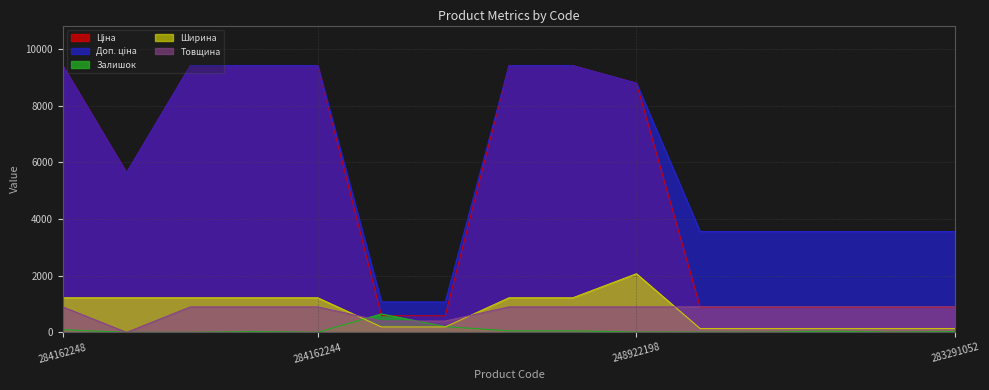

What are all the series names shown in the legend?

Ціна, Доп. ціна, Залишок, Ширина, Товщина